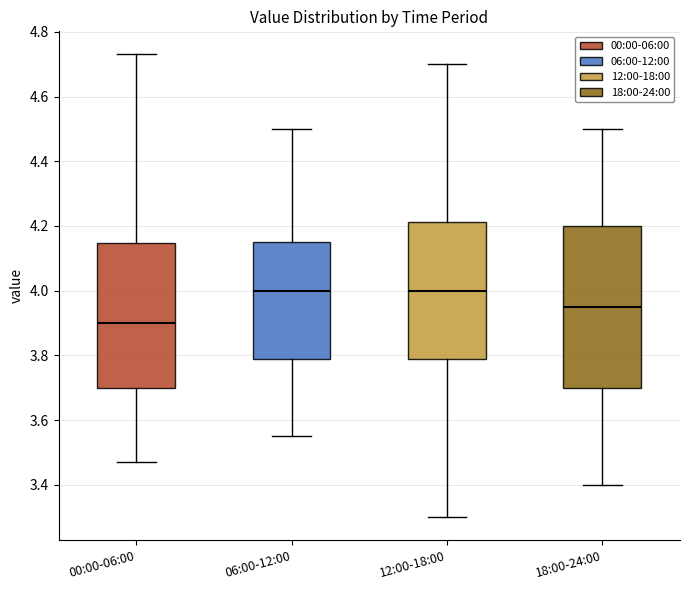

Where is the lower edge of the box for 12:00-18:00 on the y-axis? The values are not printed on the chart, so give them approximately, as read against the axis.

3.78